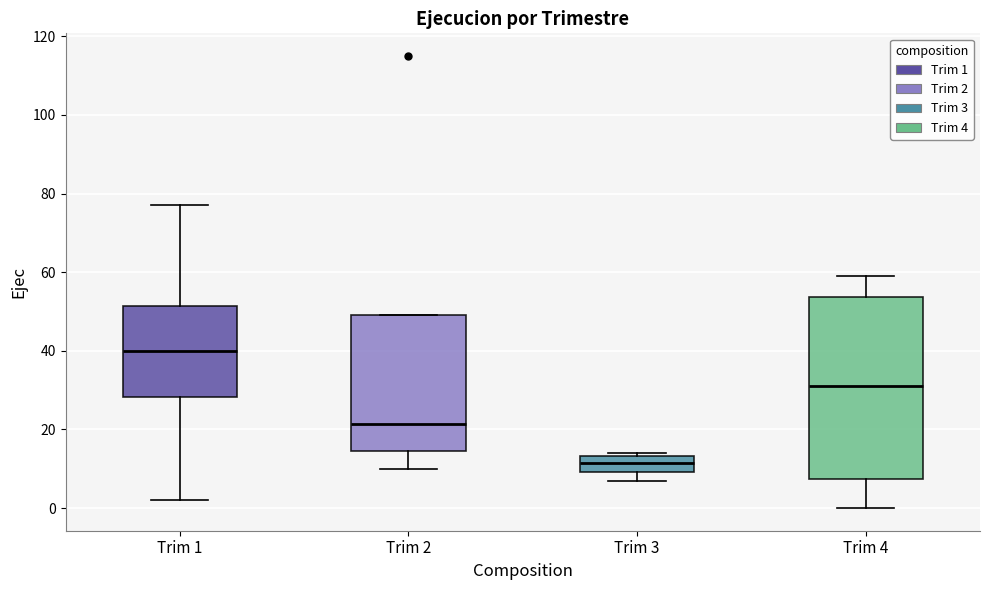

Reading left to right, transcribe this box plot: for each box, give where its median line is, the range the box spans, and where its two whiskers end, as read against the y-axis. The values are not printed on the chart, so give them approximately, as read against the axis.

Trim 1: median 40, box 28 to 52, whiskers 2 to 78
Trim 2: median 22, box 14 to 50, whiskers 10 to 50
Trim 3: median 12, box 10 to 14, whiskers 8 to 14 (just above the box's upper edge)
Trim 4: median 32, box 8 to 54, whiskers 0 to 60